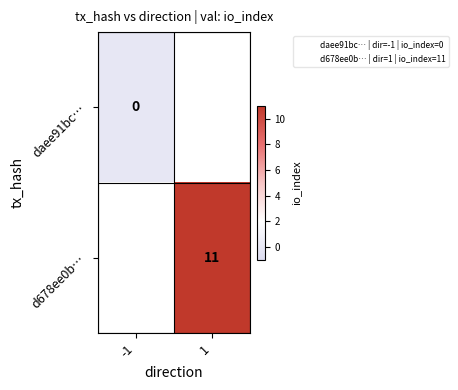

What is the greatest value displayed?

11.0